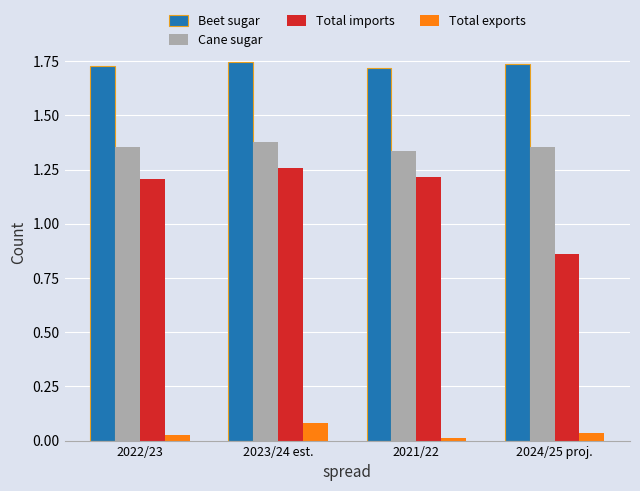

The Beet sugar series shows 0.7 at 2023/24 est.. True or false?

False